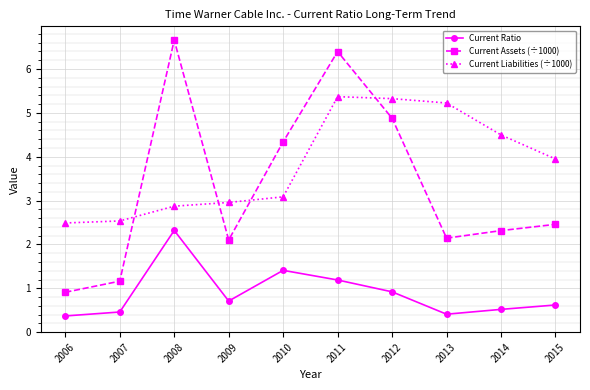

True or false: Current Liabilities (÷1000) and Current Assets (÷1000) intersect in this chart.

True